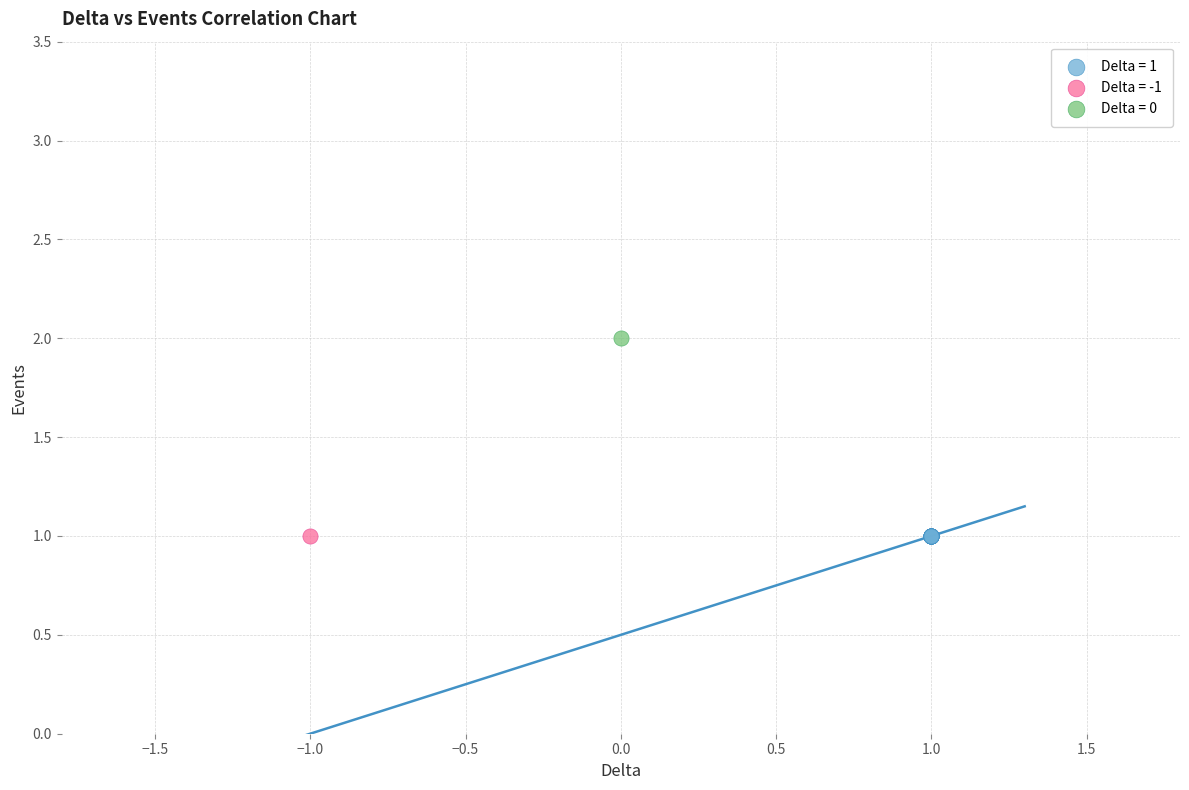

Which series reaches the maximum Y coordinate?

Delta = 0